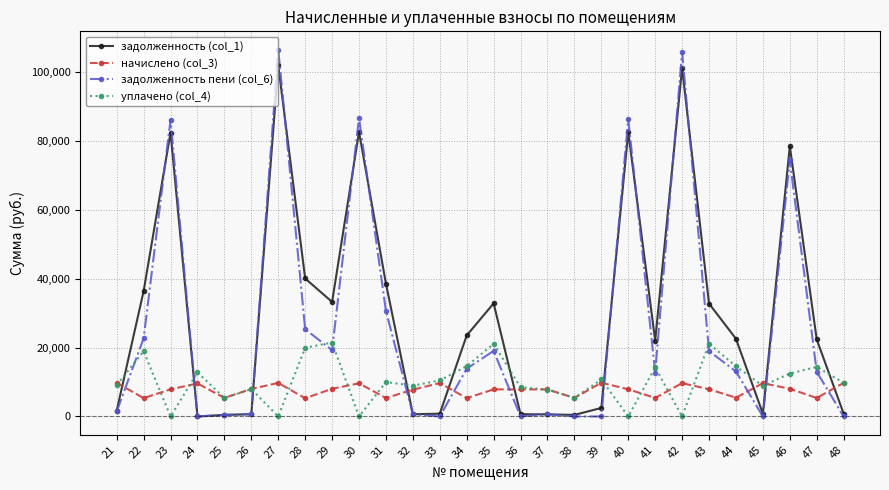

How many categories are shown in the chart?

28